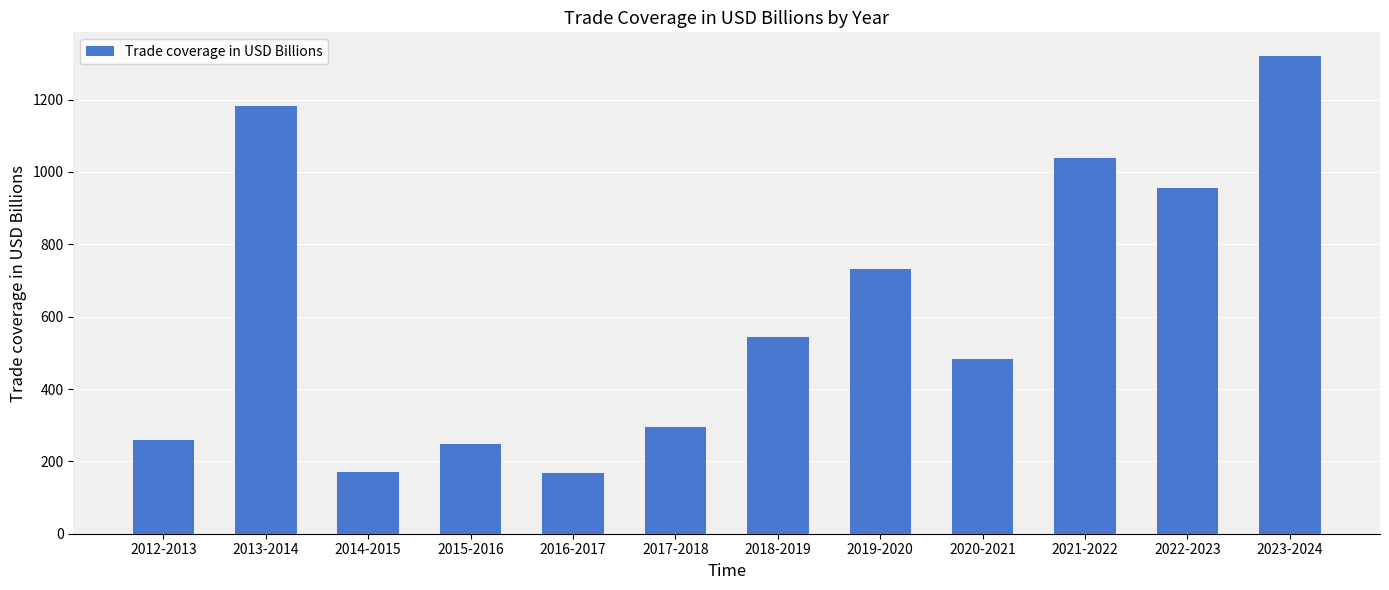

What is the smallest value displayed?

169